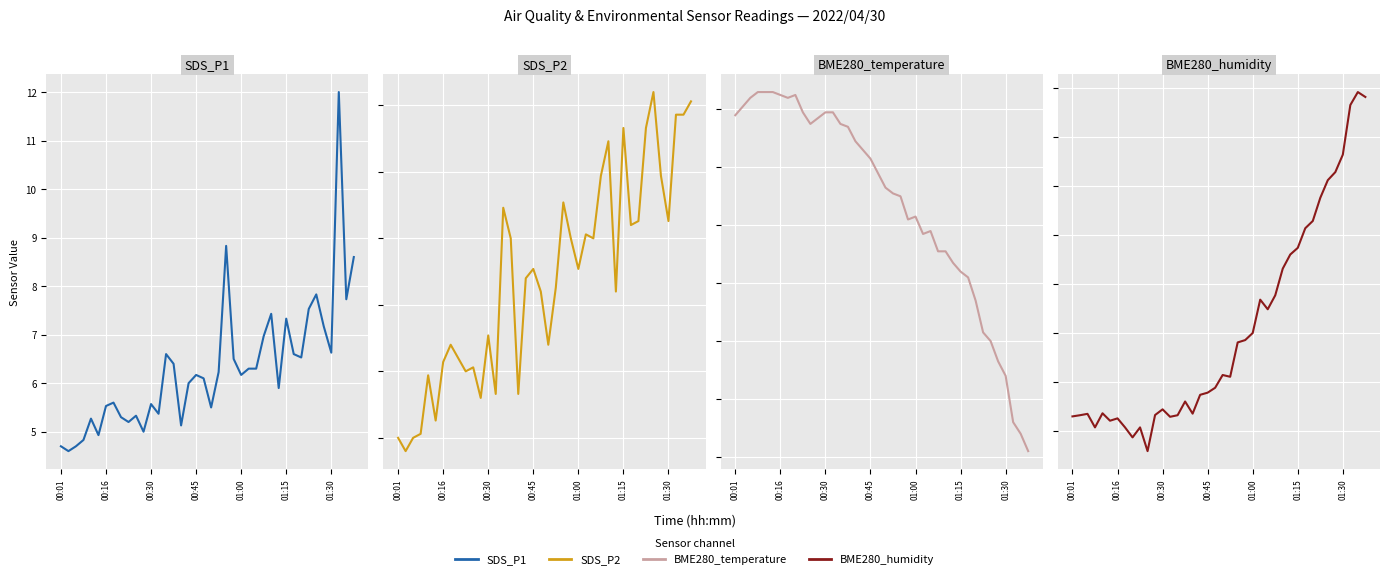

What is the difference between the BME280_temperature values at 26 and 32?

0.2